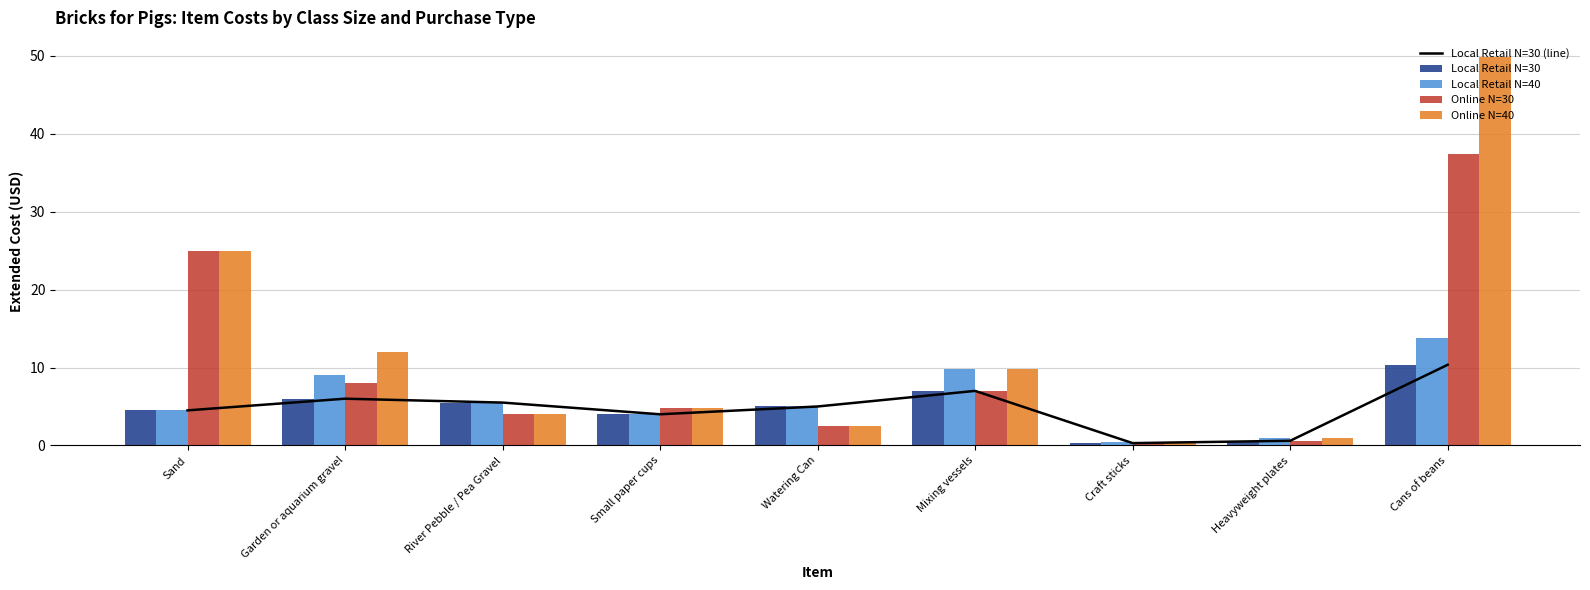

At which category is the sum across all series the highest?

Cans of beans